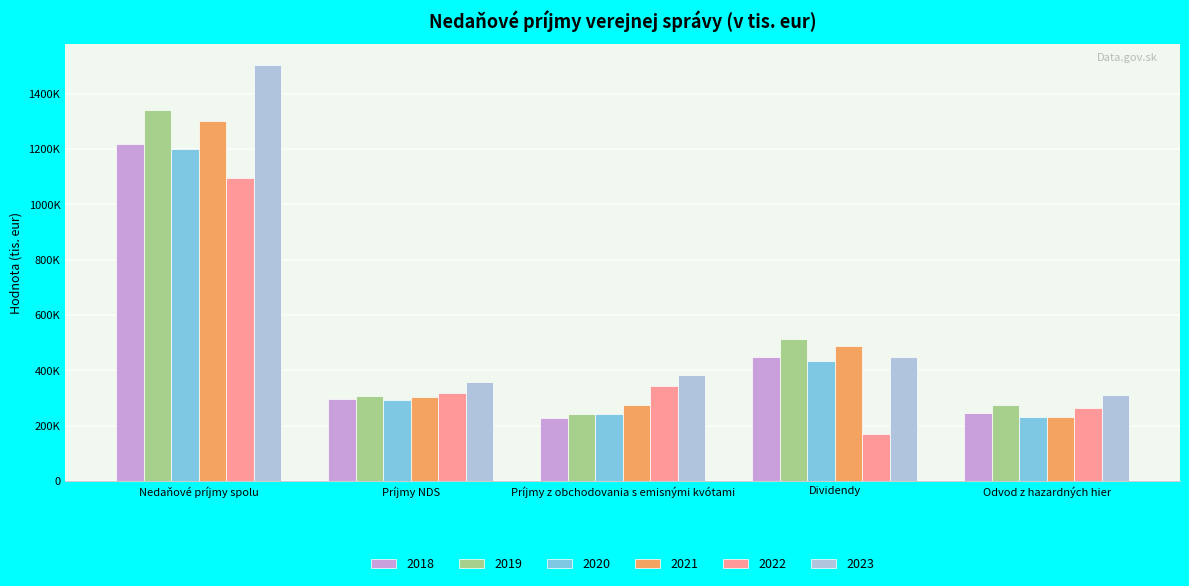

Are the bars horizontal?

No